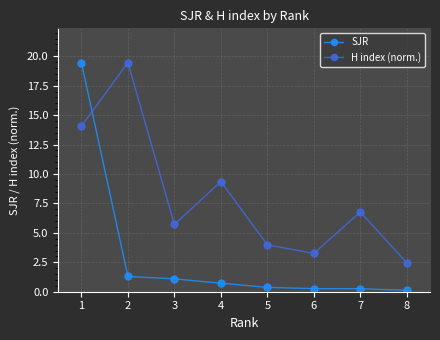

What is the greatest value displayed?

19.4